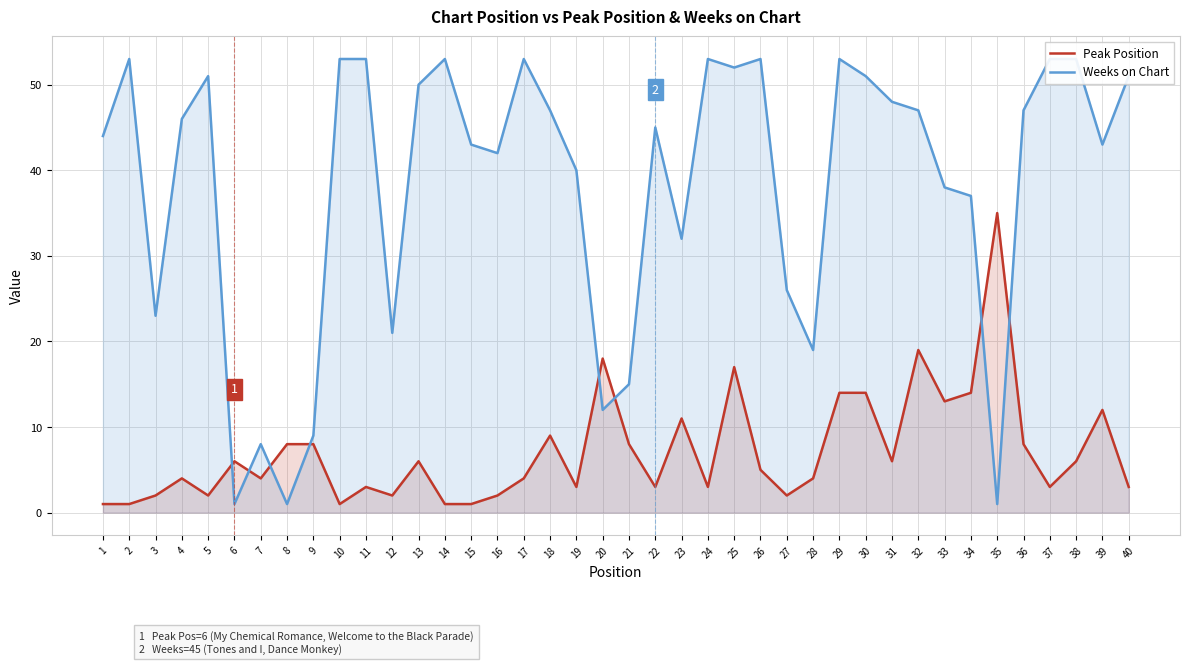

After their last crossing, which series has the higher values: Peak Position or Weeks on Chart?

Weeks on Chart